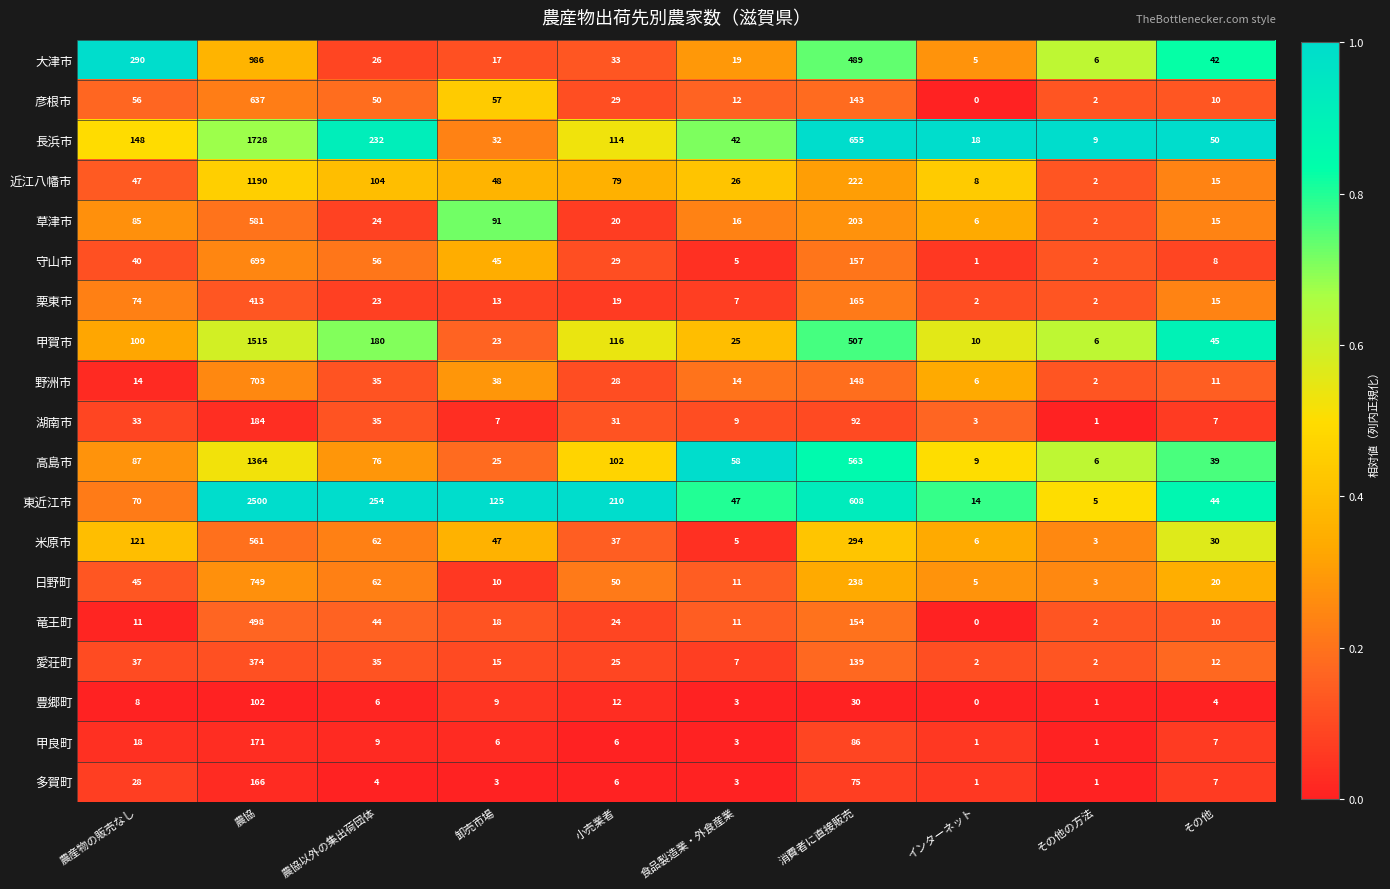

How many categories are shown in the chart?

10